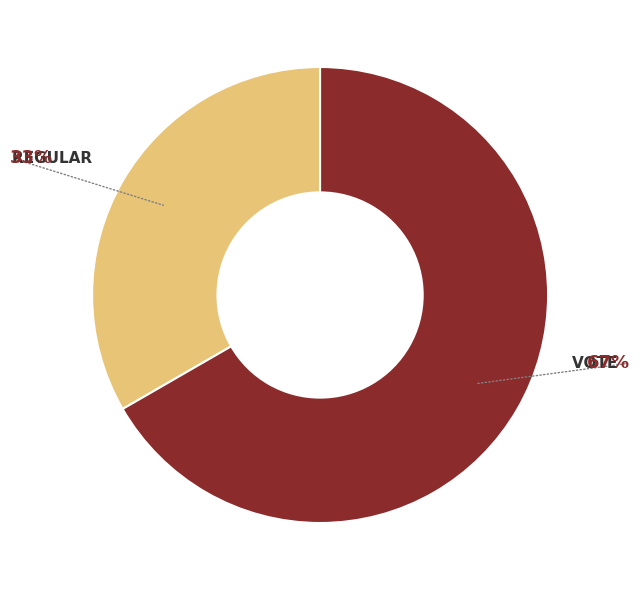

Is there a majority slice in this chart?

Yes